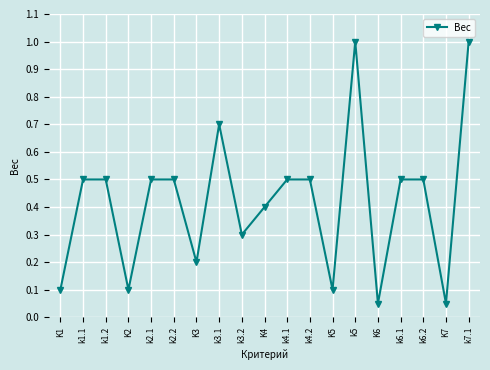

Where is the first local minimum?

K2